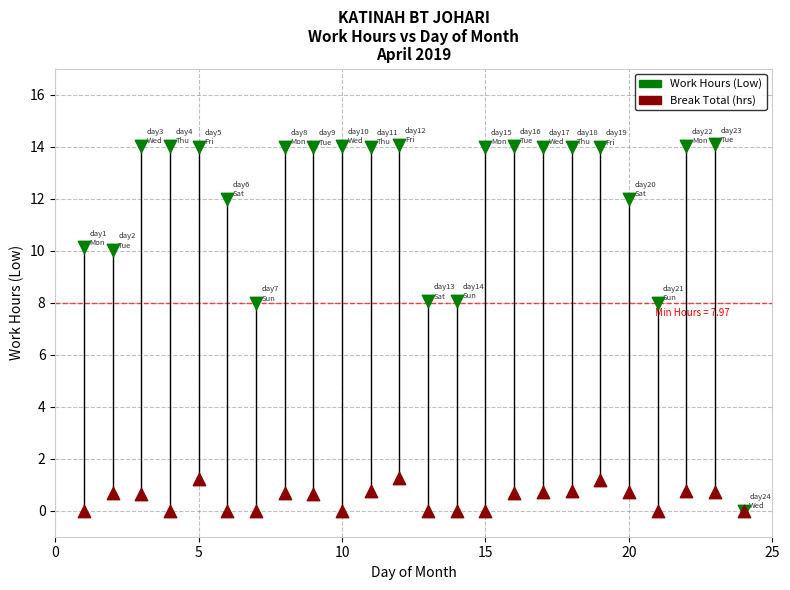

What are all the series names shown in the legend?

Work Hours (Low), Break Total (hrs)